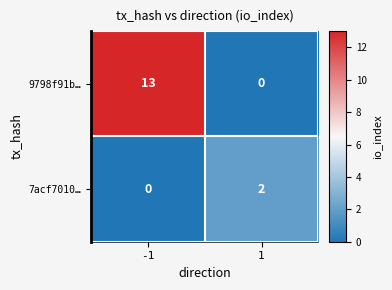

At which category is the sum across all series the highest?

-1